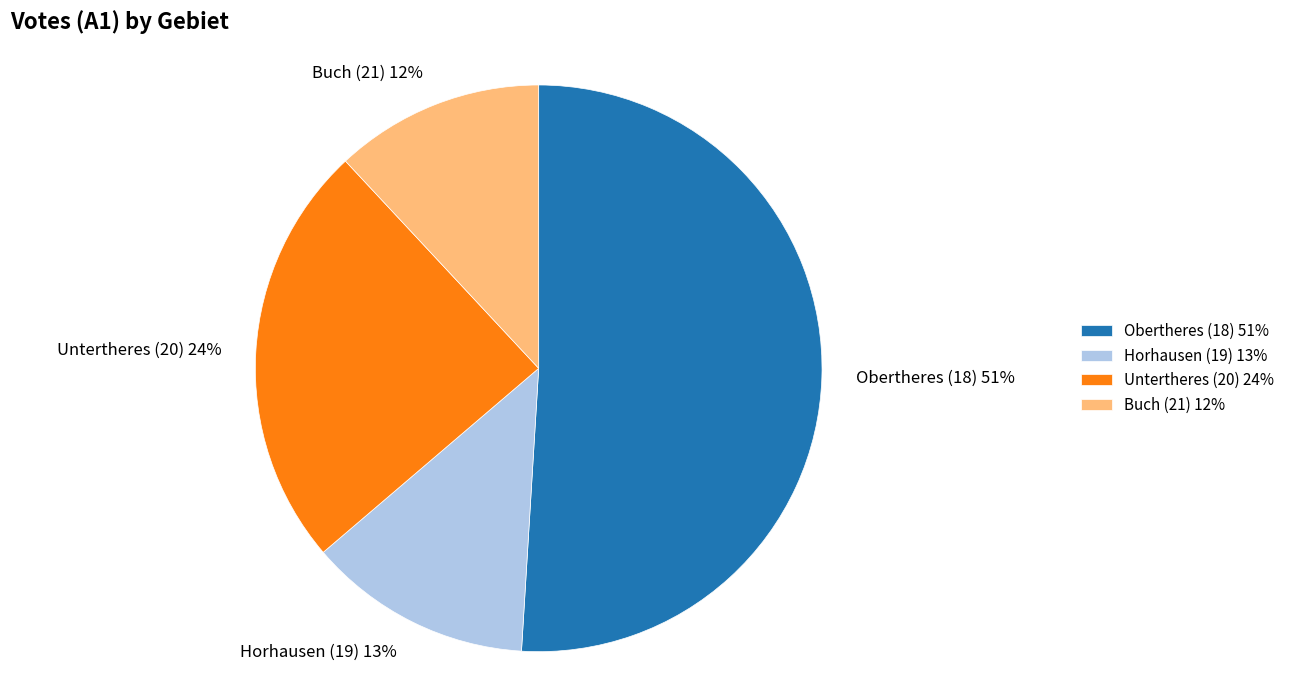

Does Untertheres (20) account for over 50% of the chart?

No